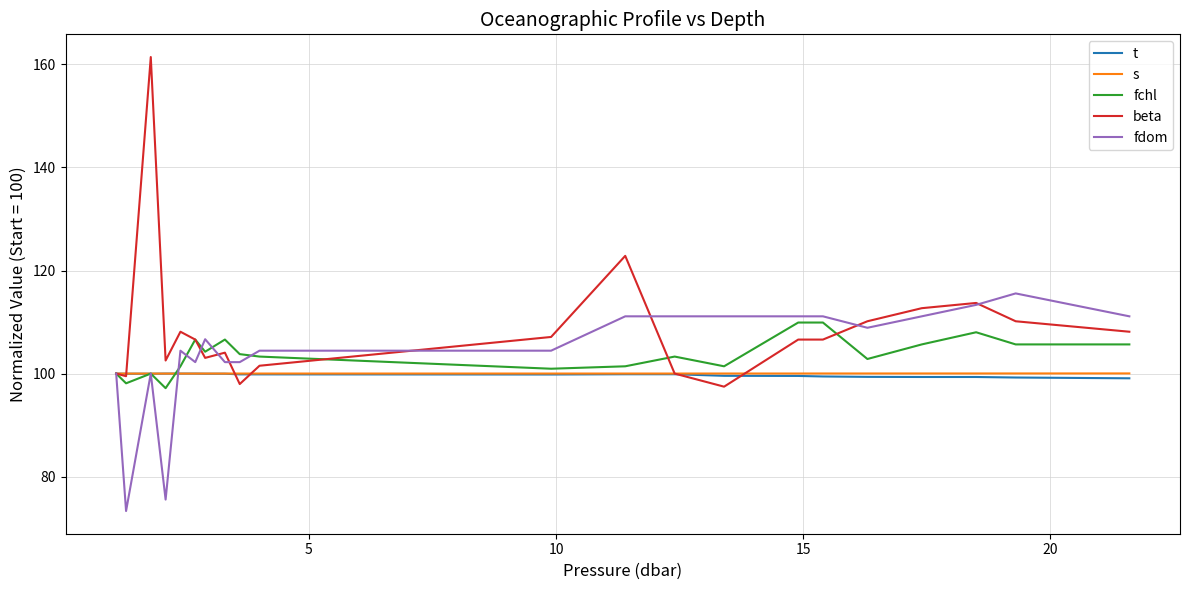

What is the average value of the fdom series?

104.3